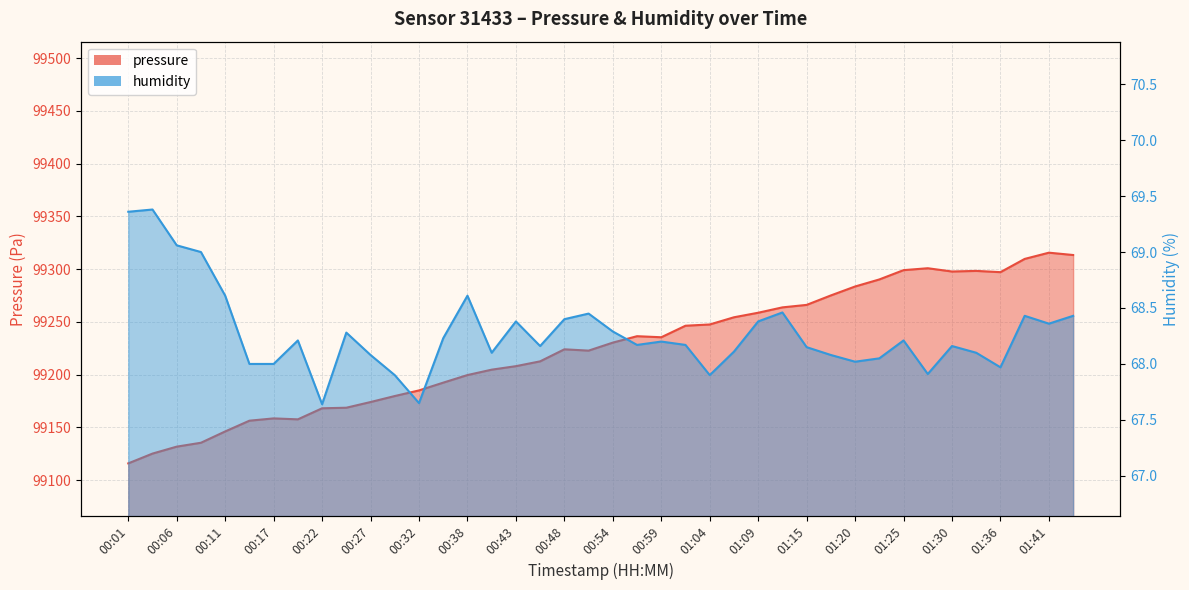

Reading left to right, transcribe all the data shown in this chart.

pressure: 99115.9	99125.1	99131.7	99135.4	99146.1	99156.3	99158.5	99157.6	99168.1	99168.6	99174.0	99179.7	99185.0	99192.4	99199.6	99204.7	99208.0	99212.6	99224.0	99222.7	99230.3	99236.4	99235.4	99246.3	99247.5	99254.3	99258.6	99263.7	99266.1	99275.1	99283.5	99290.2	99299.0	99300.8	99297.7	99298.3	99297.1	99309.7	99315.6	99313.4
humidity: 69.4	69.4	69.1	69.0	68.6	68.0	68.0	68.2	67.6	68.3	68.1	67.9	67.7	68.2	68.6	68.1	68.4	68.2	68.4	68.5	68.3	68.2	68.2	68.2	67.9	68.1	68.4	68.5	68.2	68.1	68.0	68.0	68.2	67.9	68.2	68.1	68.0	68.4	68.4	68.4